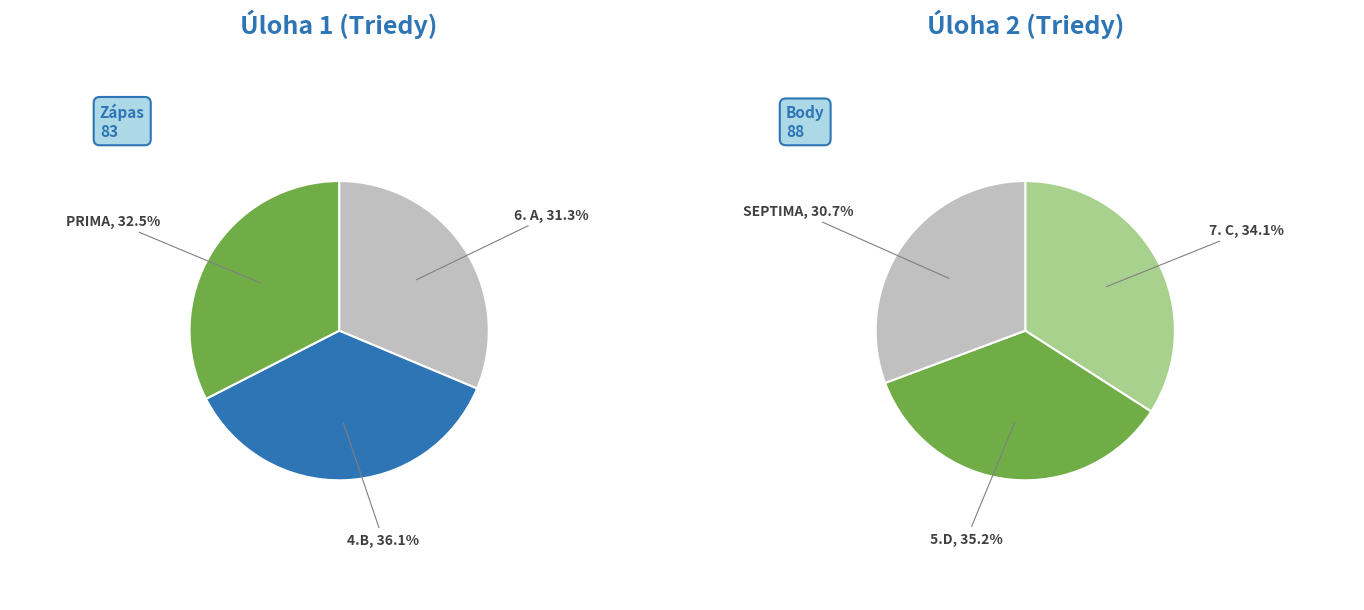

What is the ratio of the value at PRIMA to the value at SEPTIMA?

1.0